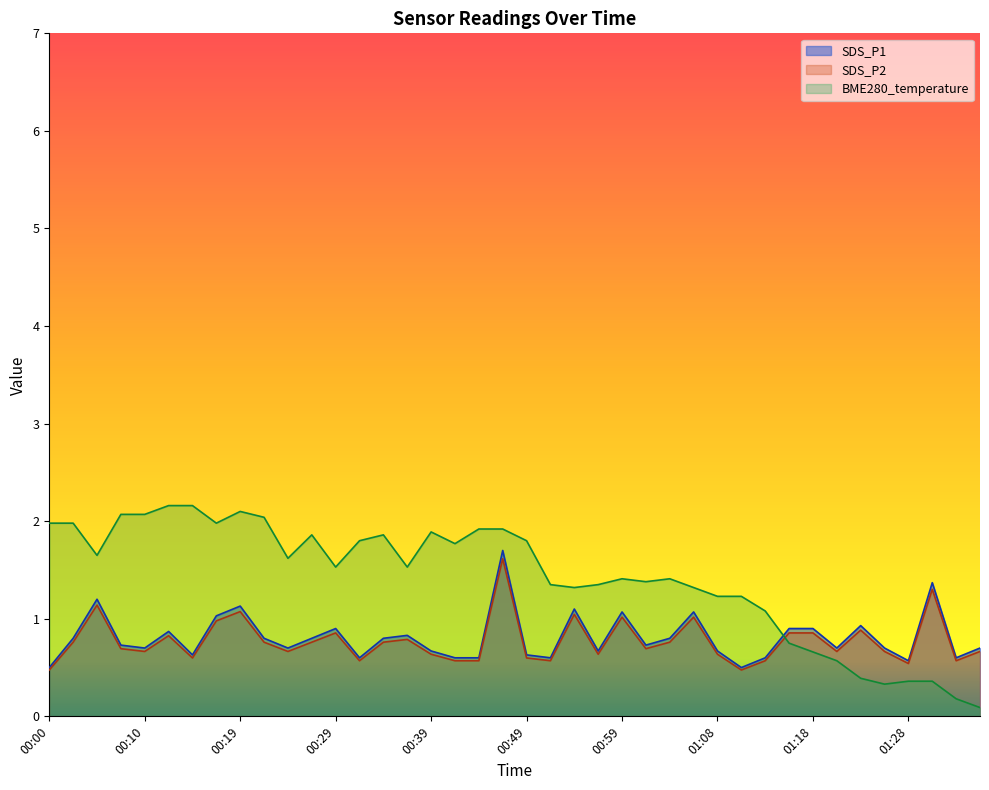

What is the maximum value for SDS_P1?

1.7